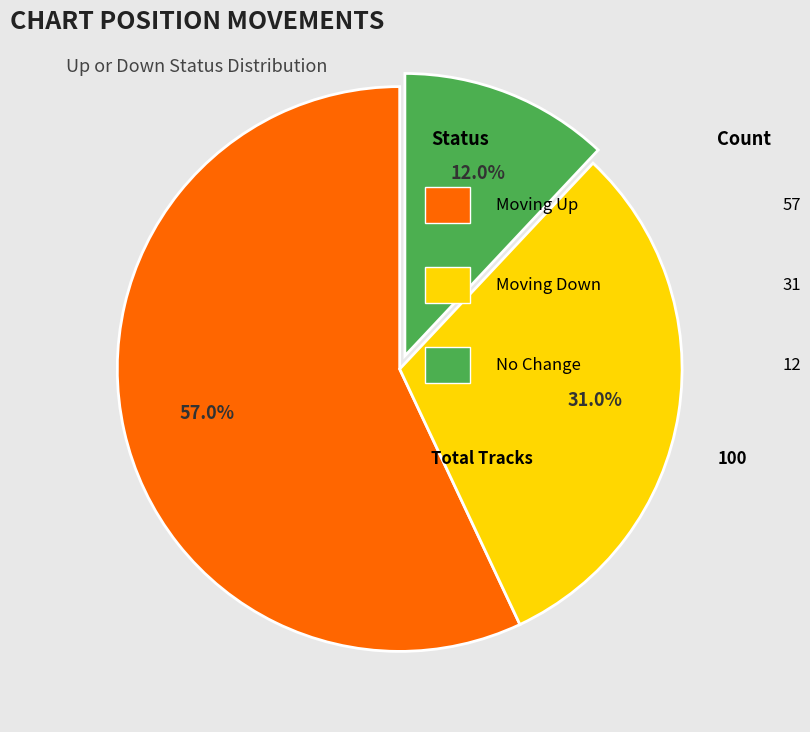

Does any single category account for the majority?

Yes